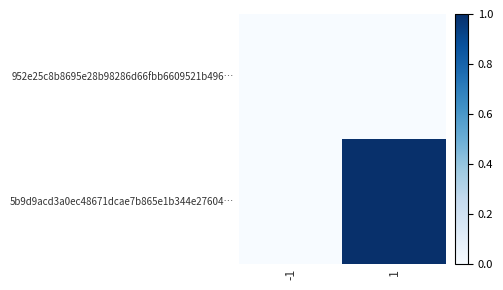

Count the number of categories in the chart.

2